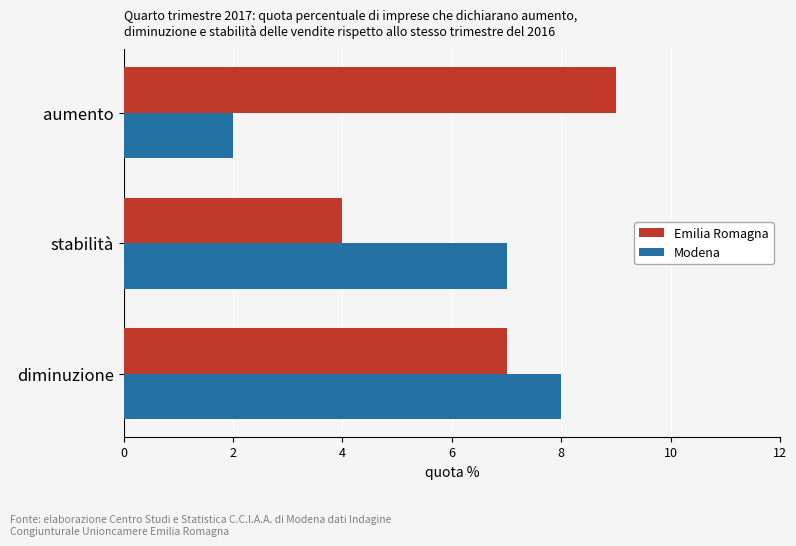

What is the total value across all series at stabilità?

11